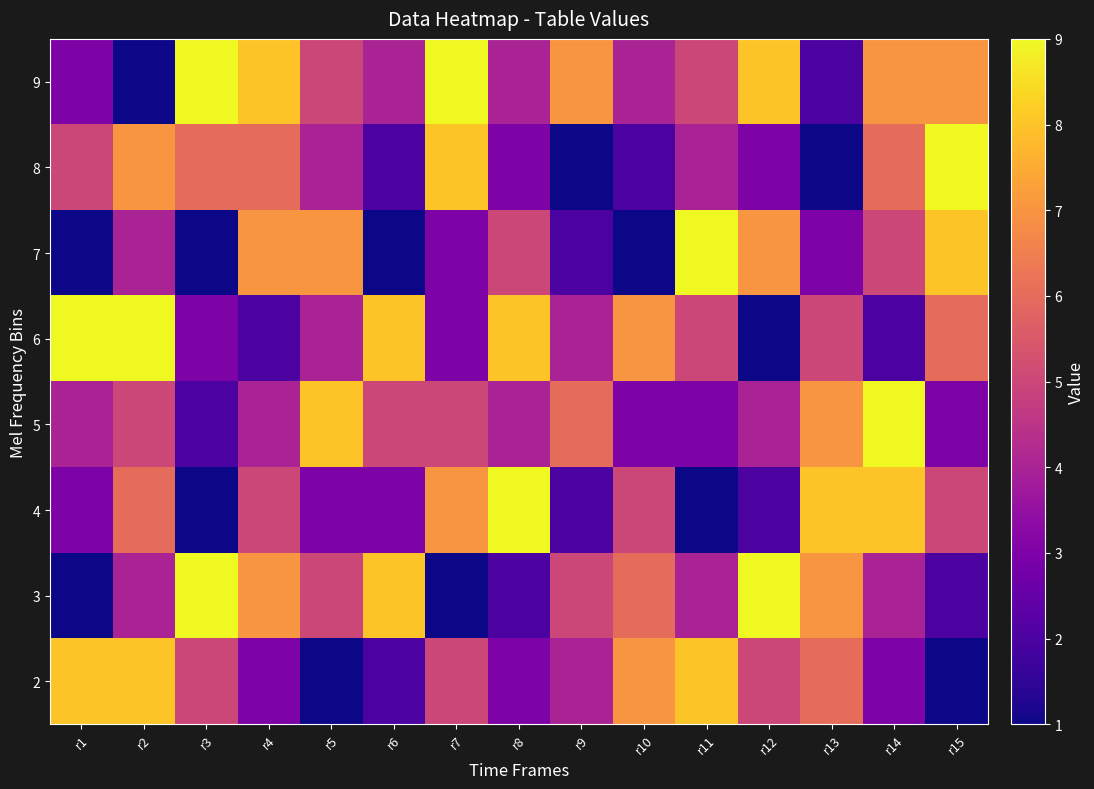

Rank the series at r4 from highest to lowest value.

9, 3, 7, 8, 4, 5, 2, 6